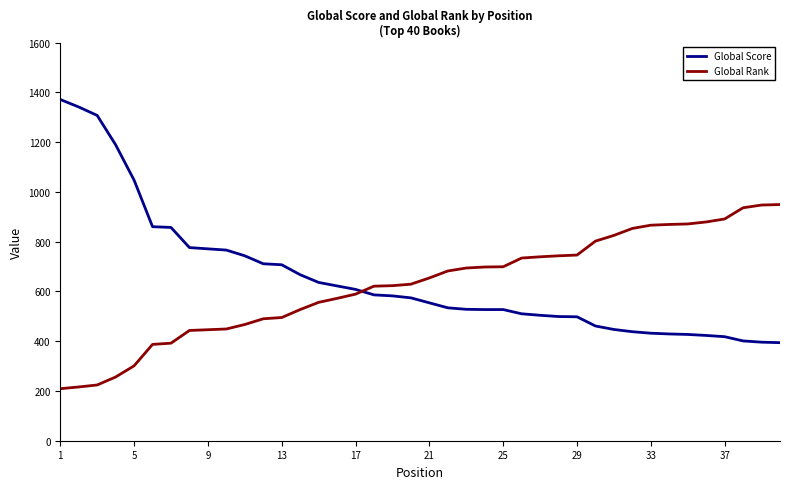

List the series in order of their peak value, lowest first.

Global Rank, Global Score